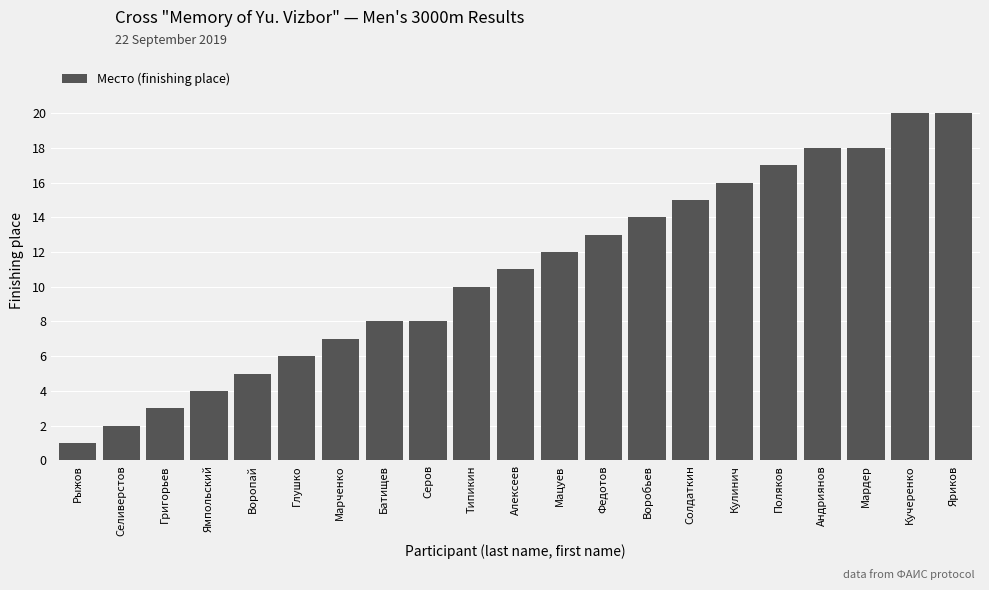

How many series are shown in this chart?

1